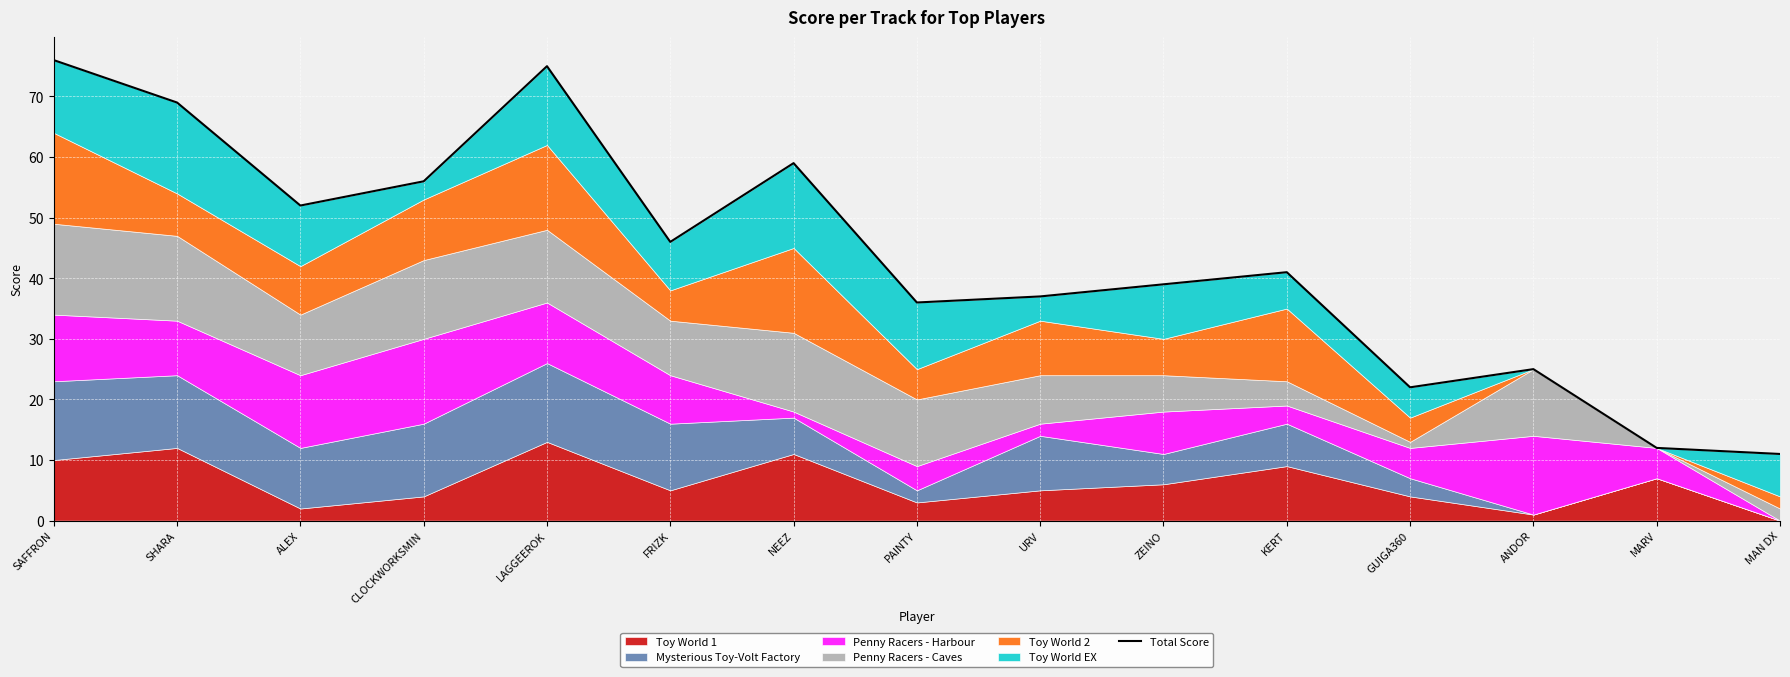

What is the greatest value displayed?

76